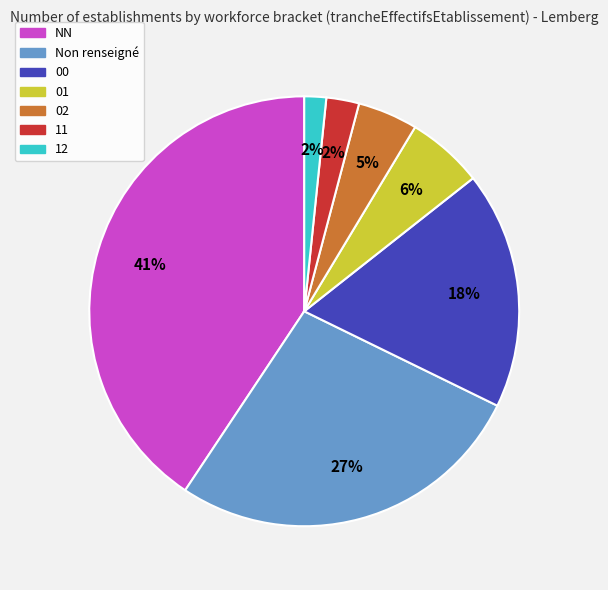

Do 11 and Non renseigné together represent more than half of the pie?

No